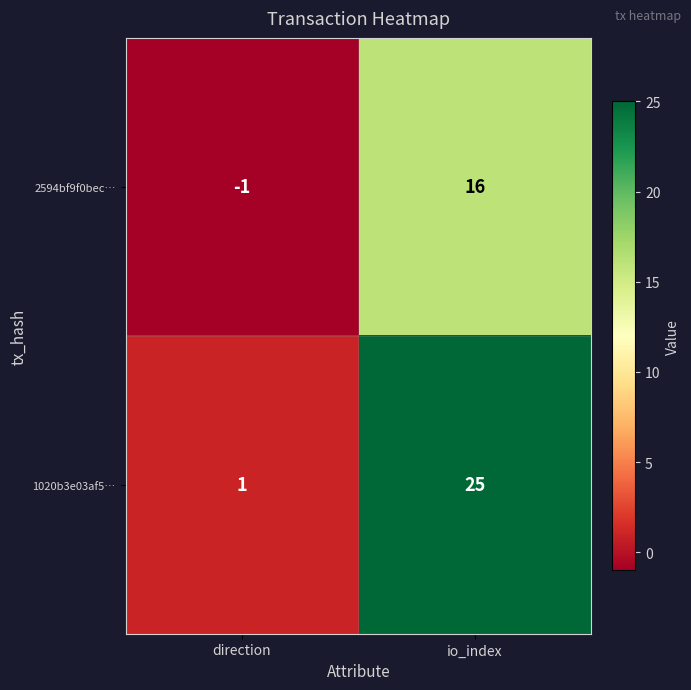

Rank the series at io_index from highest to lowest value.

1020b3e03af5…, 2594bf9f0bec…